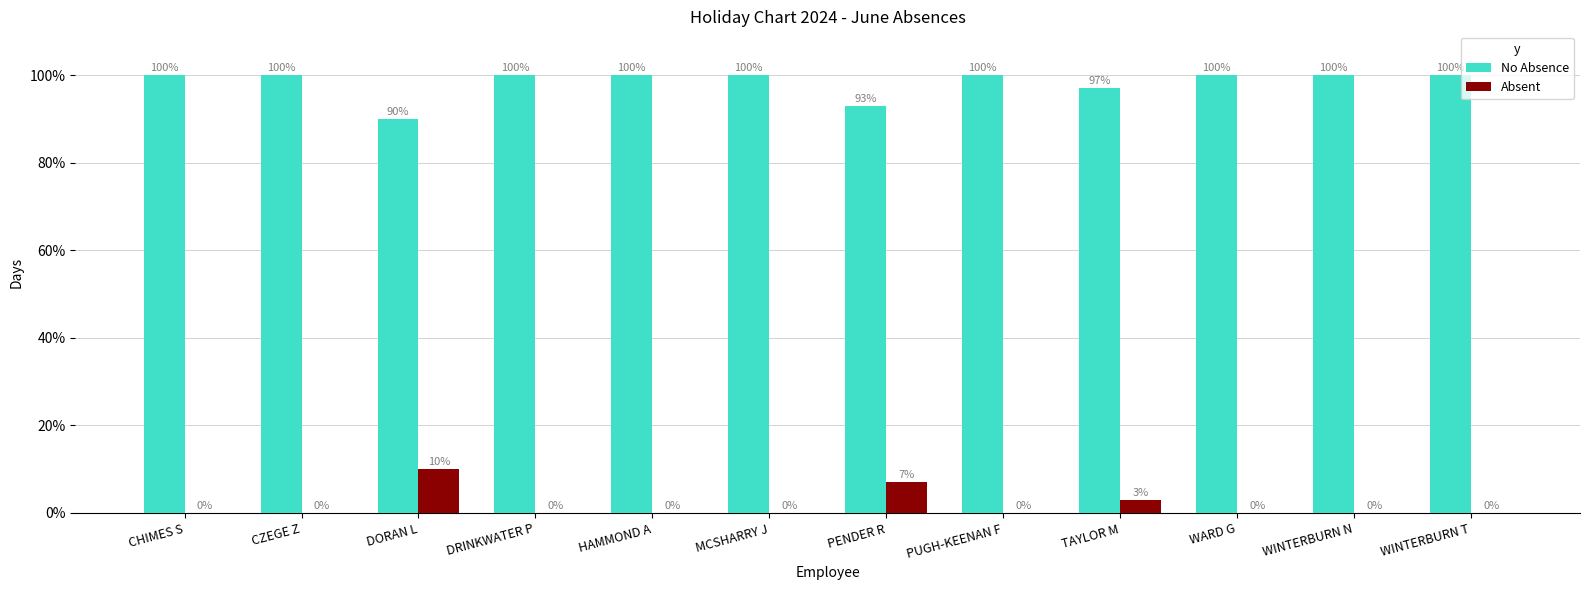

What value does the Absent series have at DORAN L, to the nearest 10?

10